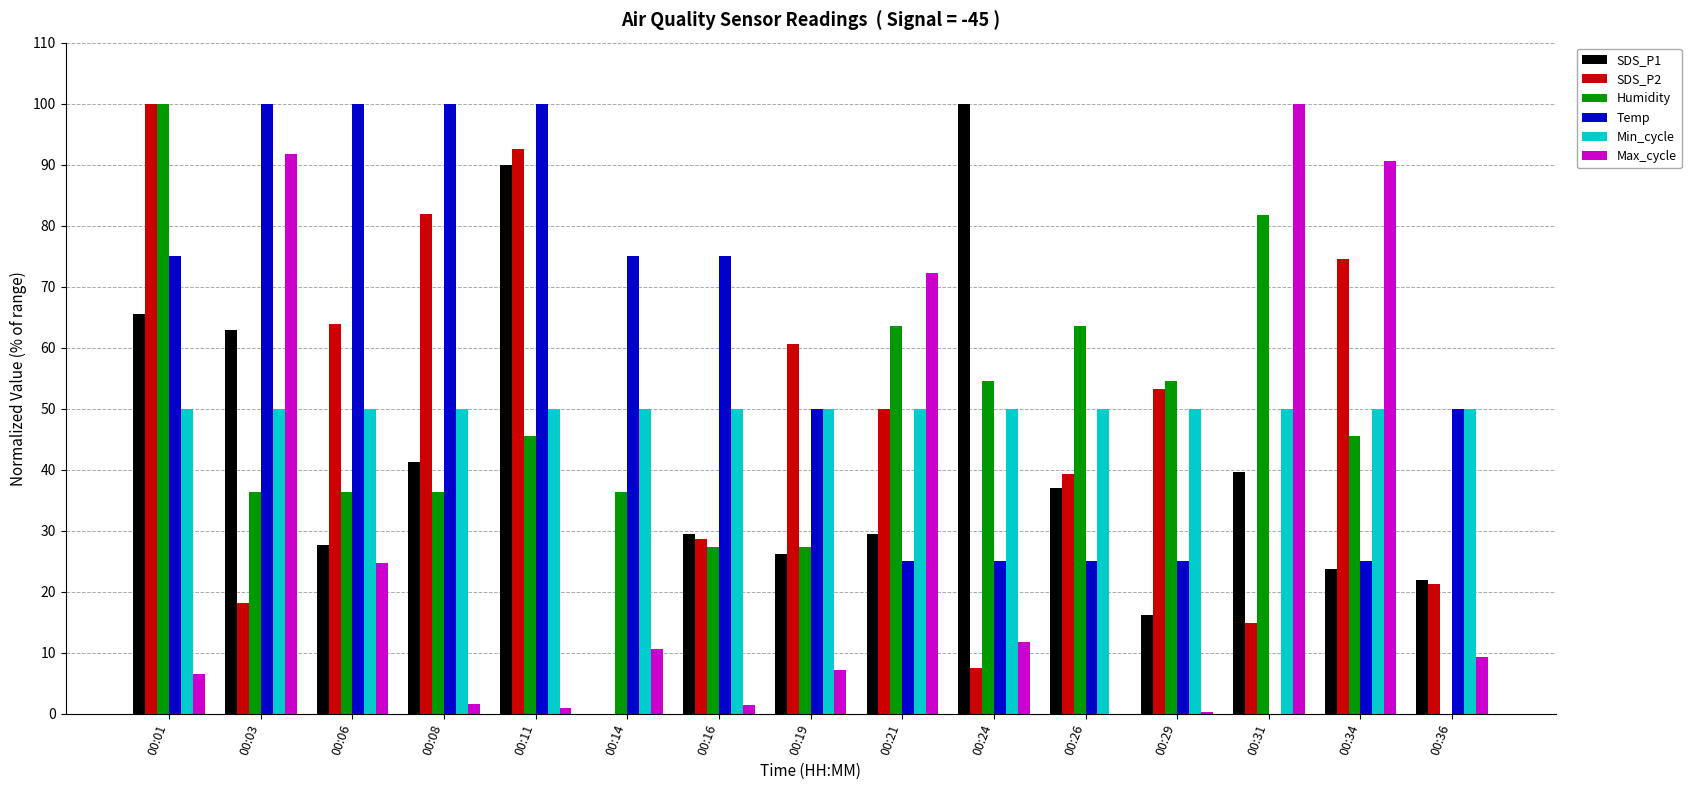

What is the total value across all series at 00:06?

302.6